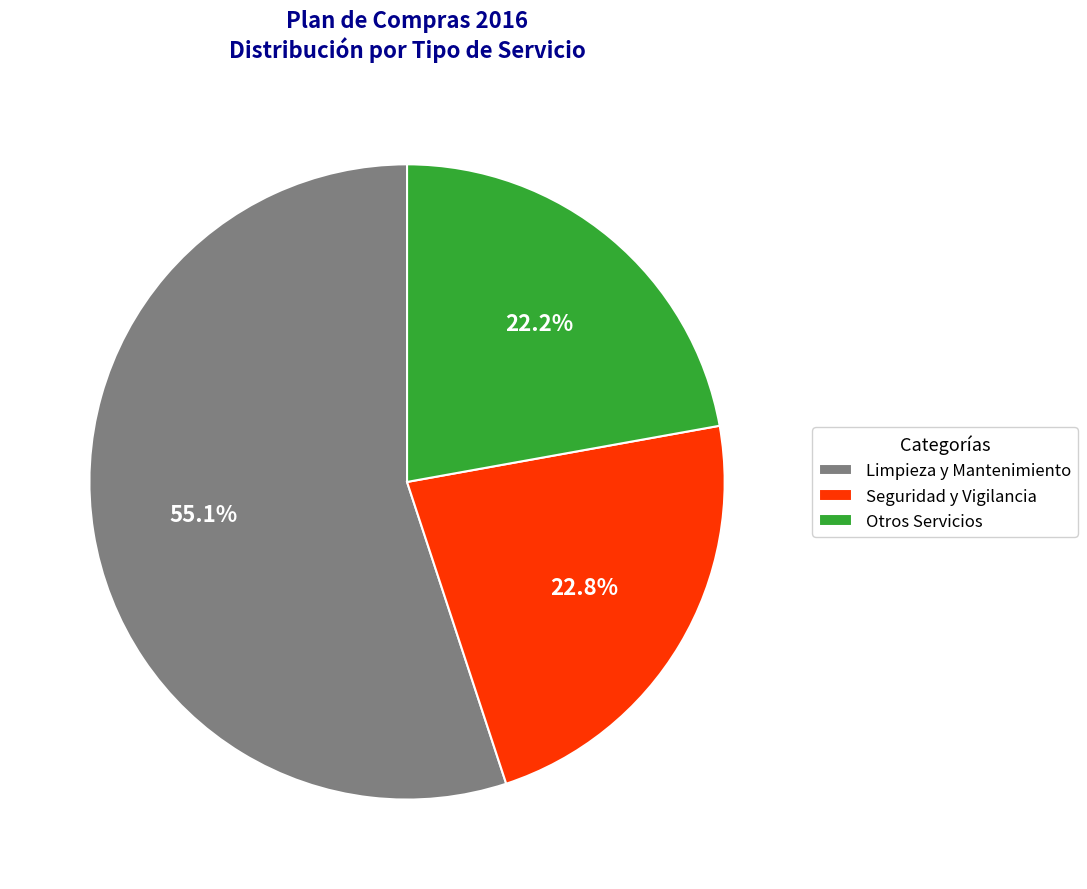

What percentage do Otros Servicios and Limpieza y Mantenimiento together represent?

77.2%